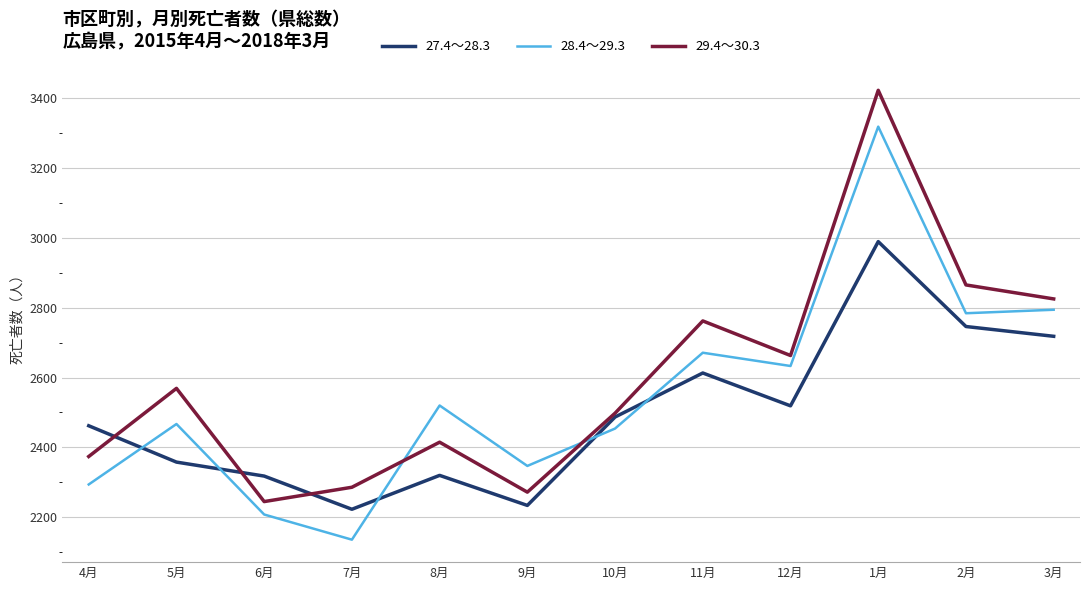

What are all the series names shown in the legend?

27.4～28.3, 28.4～29.3, 29.4～30.3